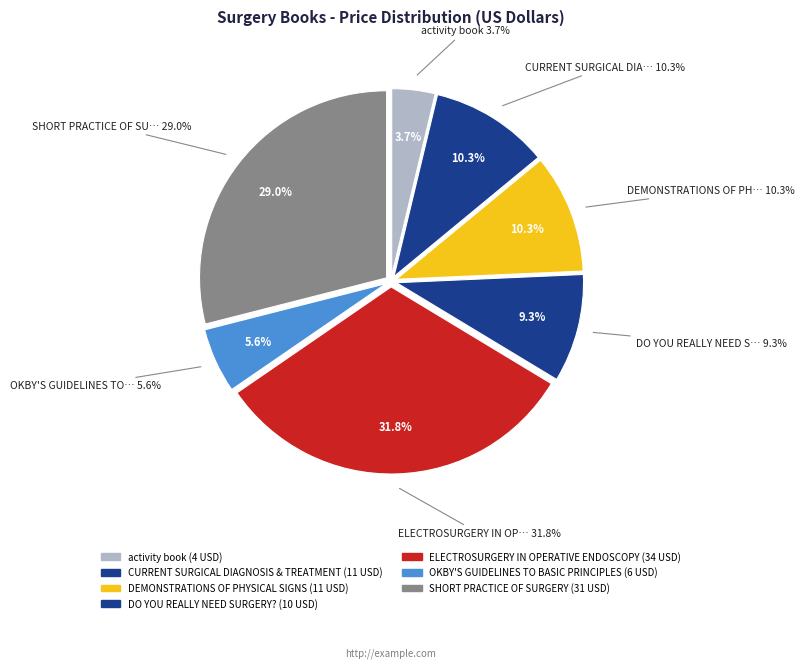

Is it true that CURRENT SURGICAL DIAGNOSIS & TREATMENT is 18% of the pie?

False